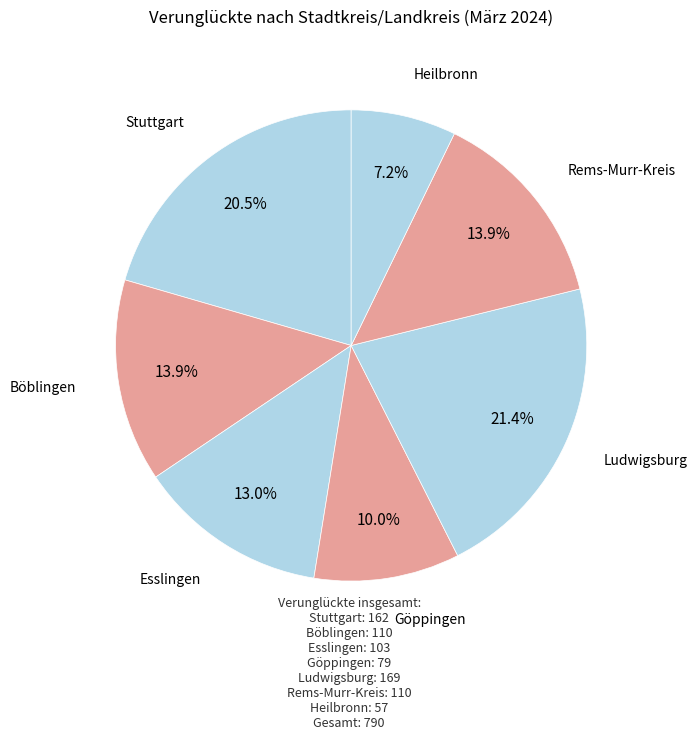

Which category has the biggest portion of the pie?

Ludwigsburg